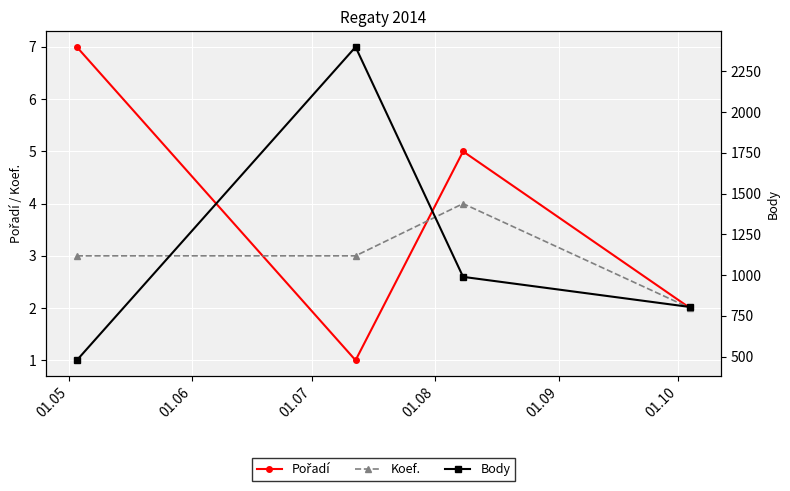

How many interior local peaks does the Koef. series have?

1